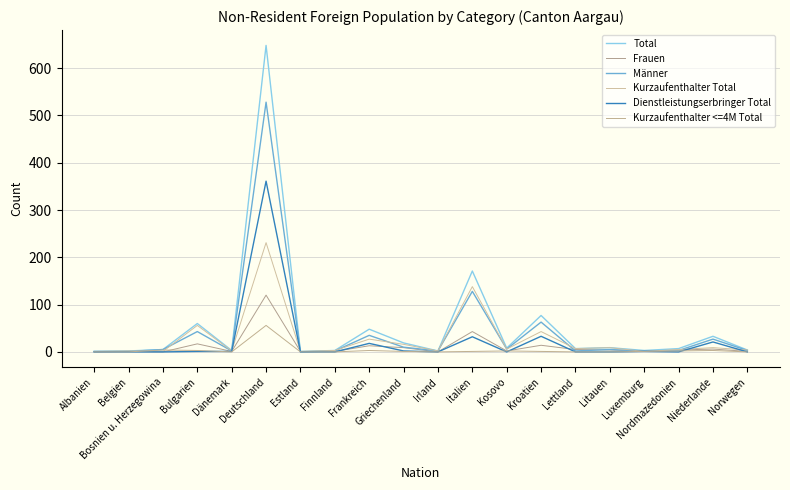

Which series changed the most between Estland and Frankreich?

Total